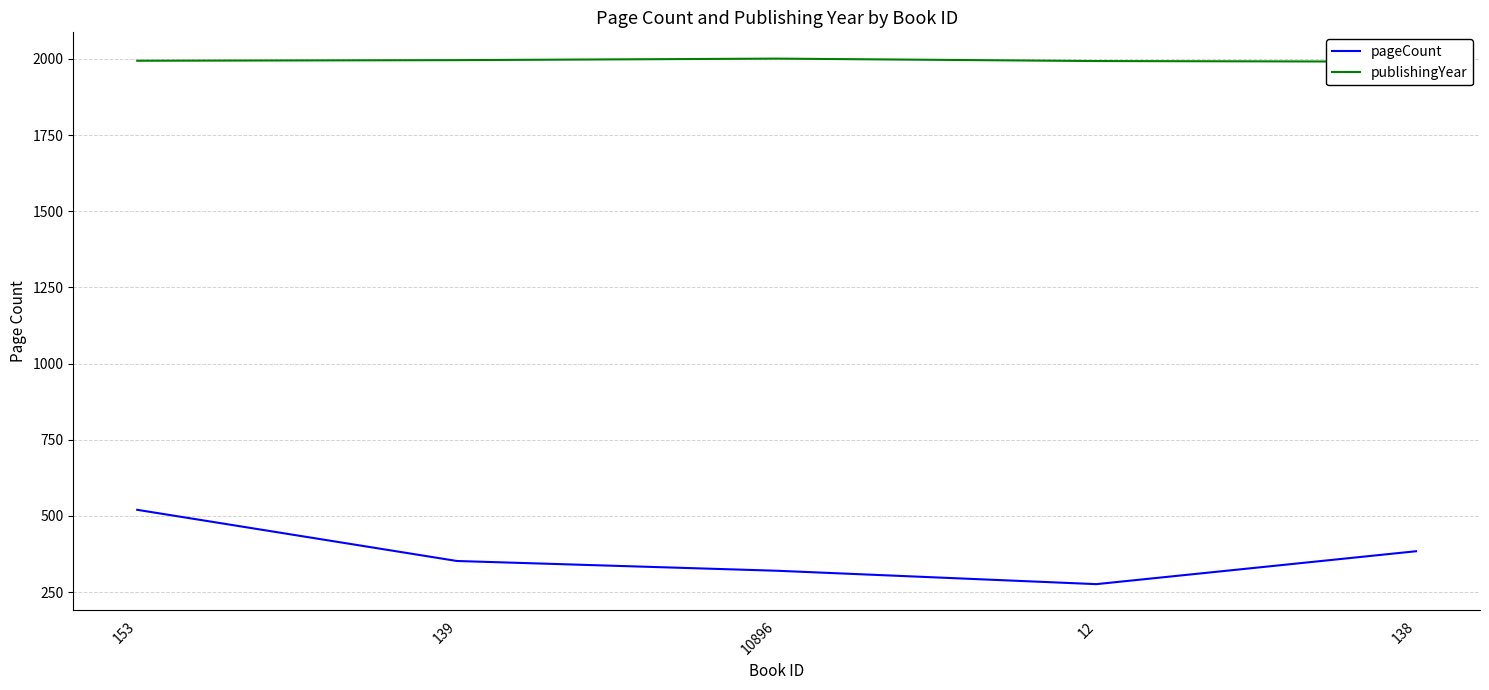

Reading right to left, list all the values displayed in this chart.

pageCount: 138=384	12=276	10896=320	139=352	153=520
publishingYear: 138=1991	12=1993	10896=2001	139=1996	153=1994